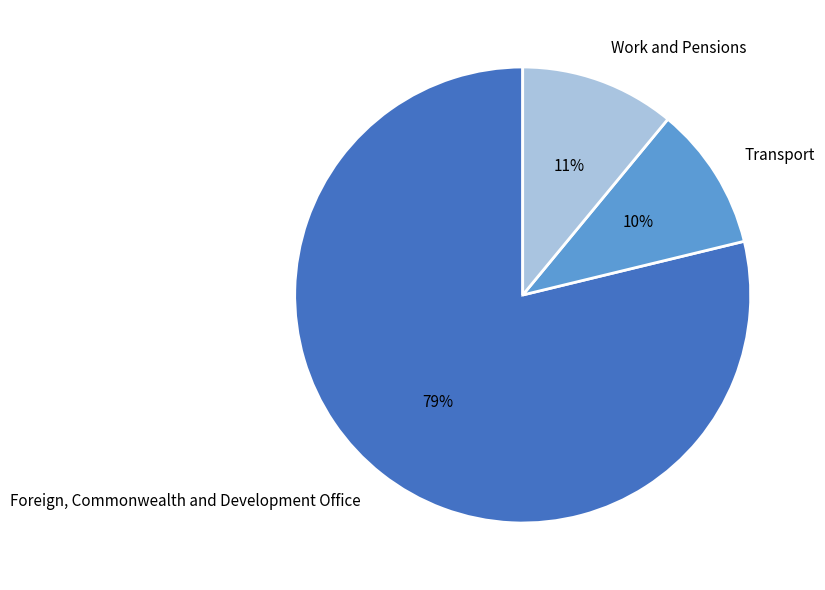

True or false: Transport accounts for 19% of the total.

False